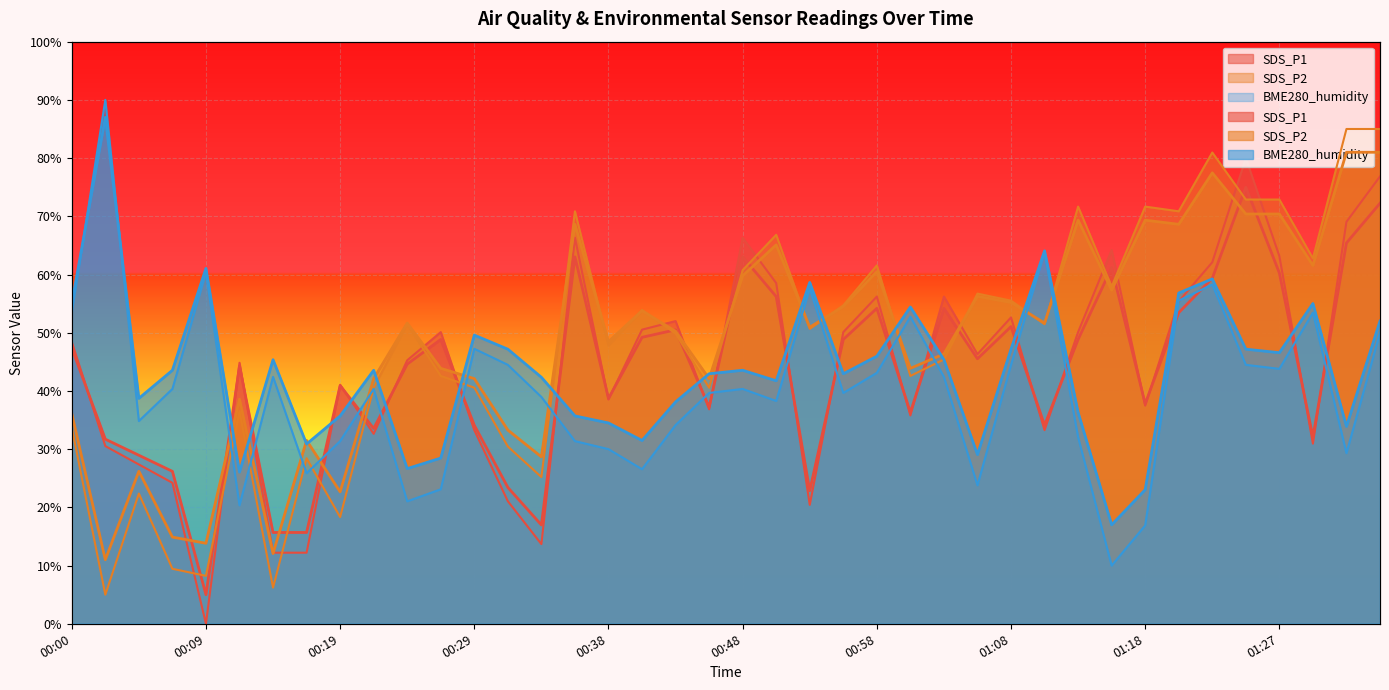

Reading left to right, extract all data points from this chart.

SDS_P1: 48.4	30.5	27.4	24.2	0.0	44.8	12.2	12.2	41.1	32.6	45.3	50.1	33.3	21.1	13.7	66.3	38.5	50.5	52.0	36.8	66.3	58.5	20.4	50.1	56.2	35.8	56.2	46.3	52.6	33.3	50.1	64.2	37.5	55.4	62.1	80.0	63.2	30.9	69.1	76.8
SDS_P2: 36.1	11.0	26.2	14.9	13.8	38.6	12.1	31.5	22.7	42.1	51.7	43.9	42.1	33.3	28.7	68.6	48.5	53.8	50.2	42.1	59.8	65.1	50.9	54.5	60.5	43.9	46.4	56.3	55.2	51.7	69.3	57.3	69.3	68.6	77.5	70.4	70.4	61.6	81.0	81.0
BME280_humidity: 53.4	90.0	34.8	40.3	60.3	20.3	42.4	25.9	31.4	40.3	21.0	23.1	47.2	44.5	39.0	31.4	30.0	26.6	34.1	39.7	40.3	38.3	57.6	39.7	43.1	52.8	42.4	23.8	44.5	63.8	32.1	10.0	16.9	55.5	58.3	44.5	43.8	53.4	29.3	50.0